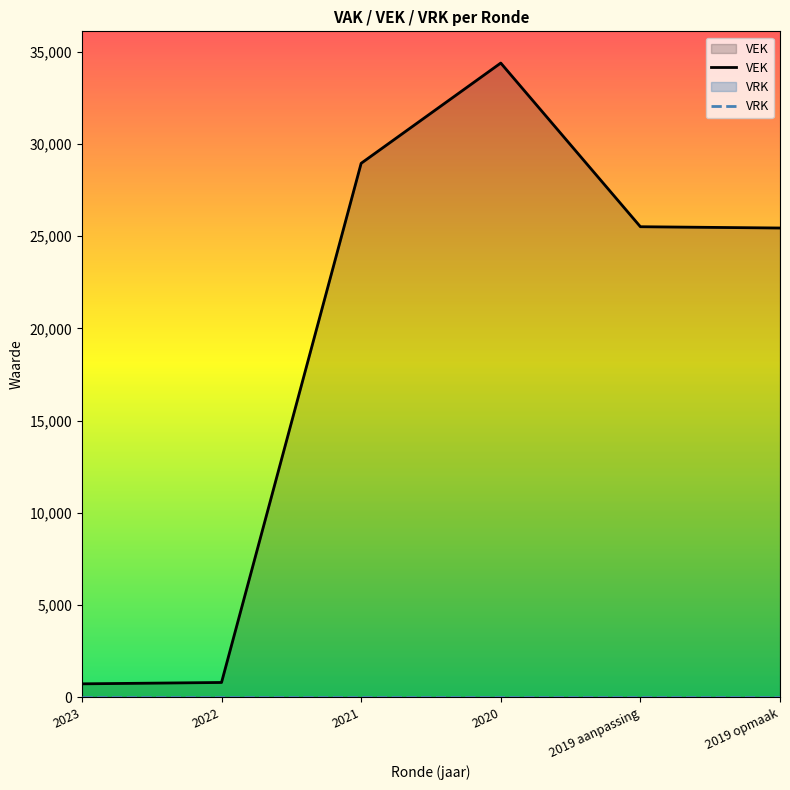

Reading left to right, what are all the values shown in this chart?

VEK: 727	801	28948	34384	25510	25440
VRK: 0	0	0	0	0	0